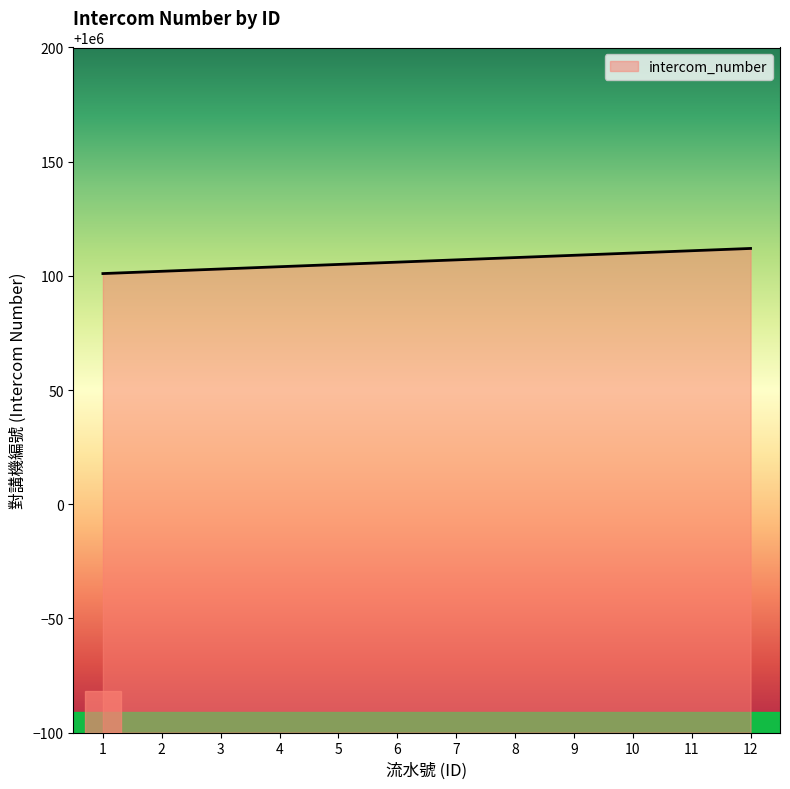

What is the sum of all values?

12001278